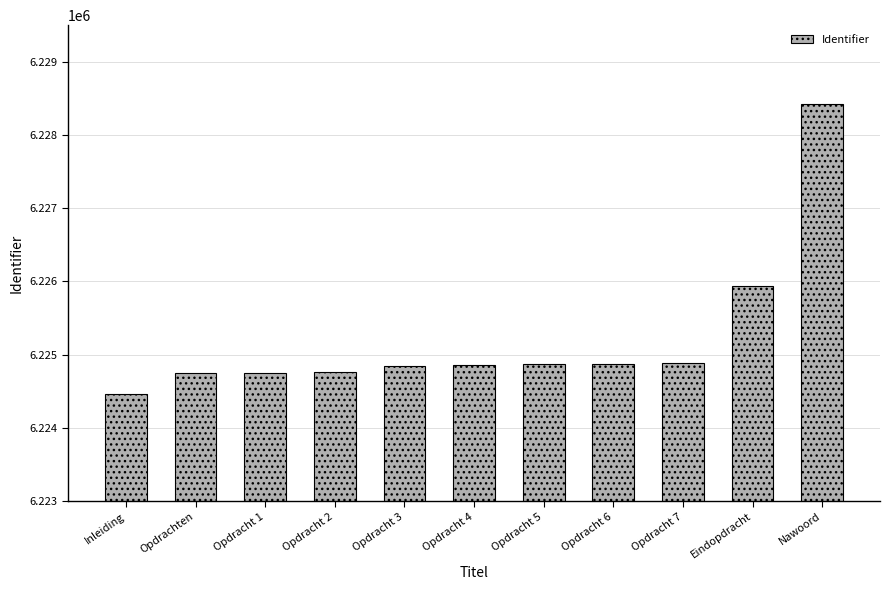

What is the greatest value displayed?

6228417